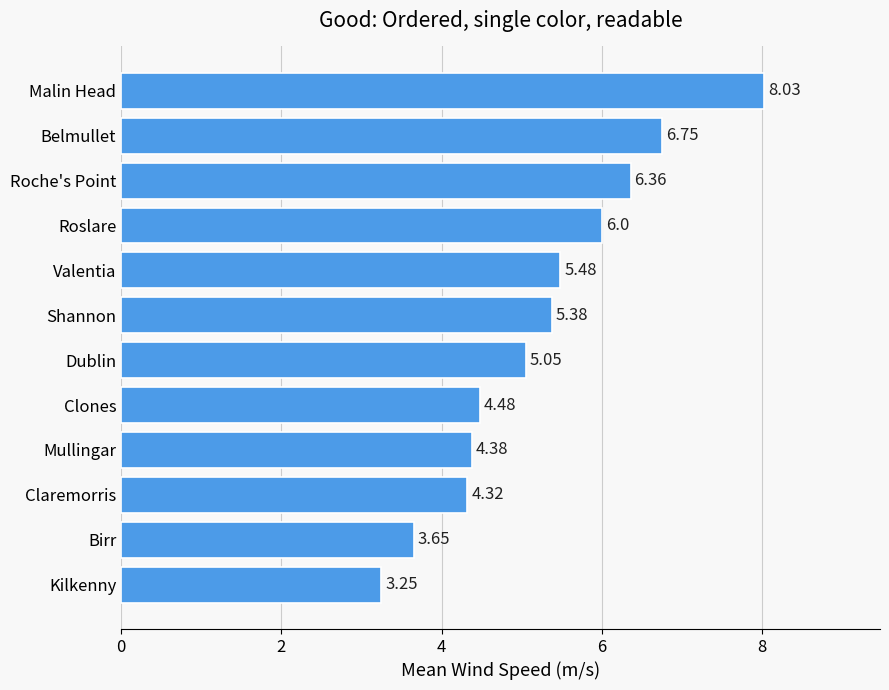

What is the sum of all values?

63.1